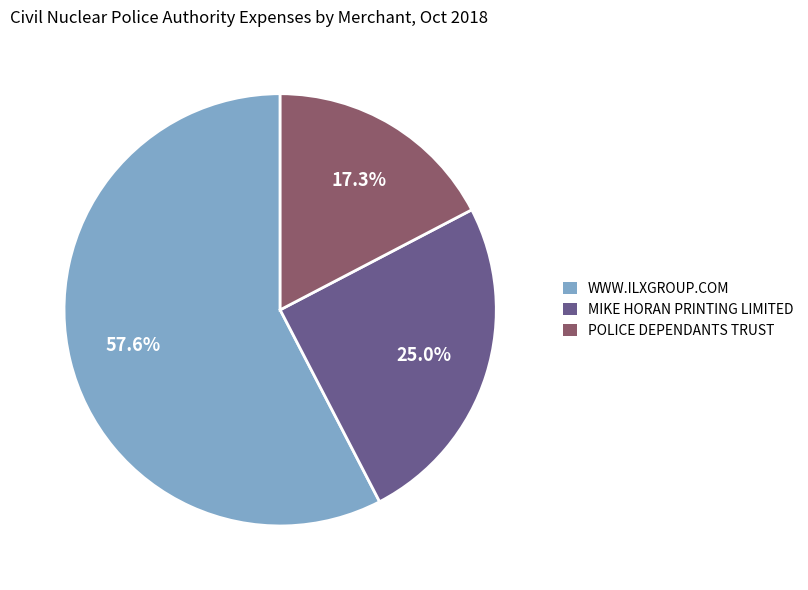

Approximately how many times larger is the value at WWW.ILXGROUP.COM compared to MIKE HORAN PRINTING LIMITED?

2.3